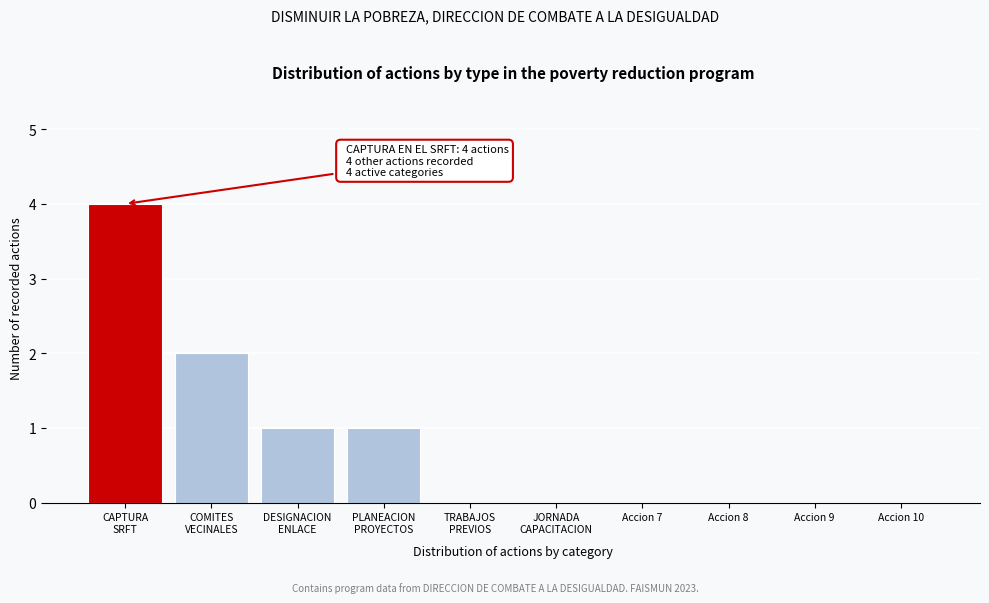

What is the sum of all values?

8